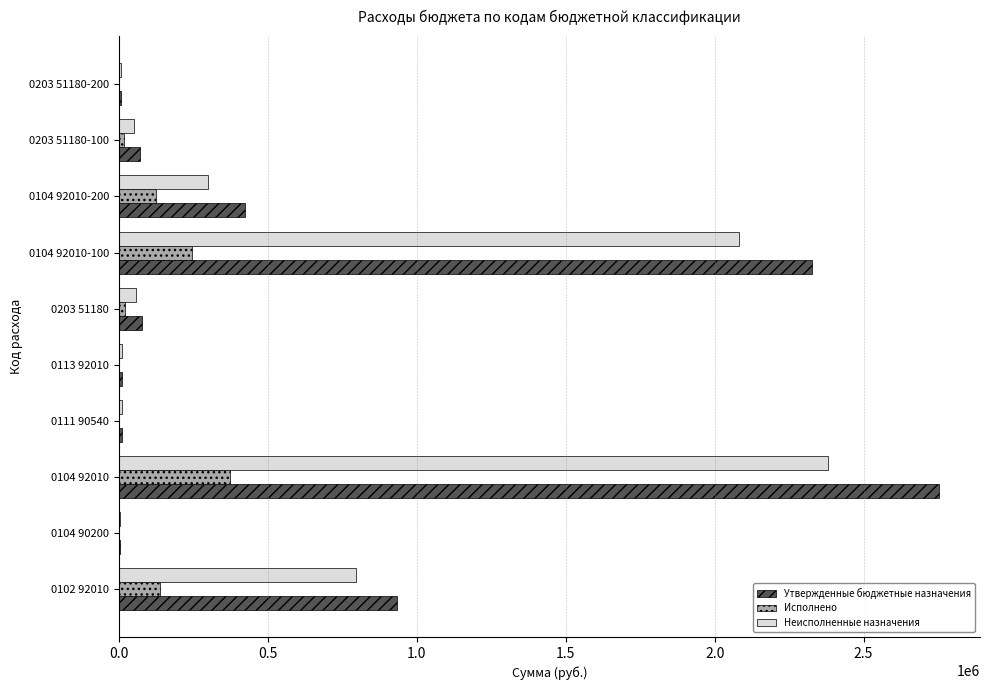

At which category is the sum across all series the highest?

0104 92010